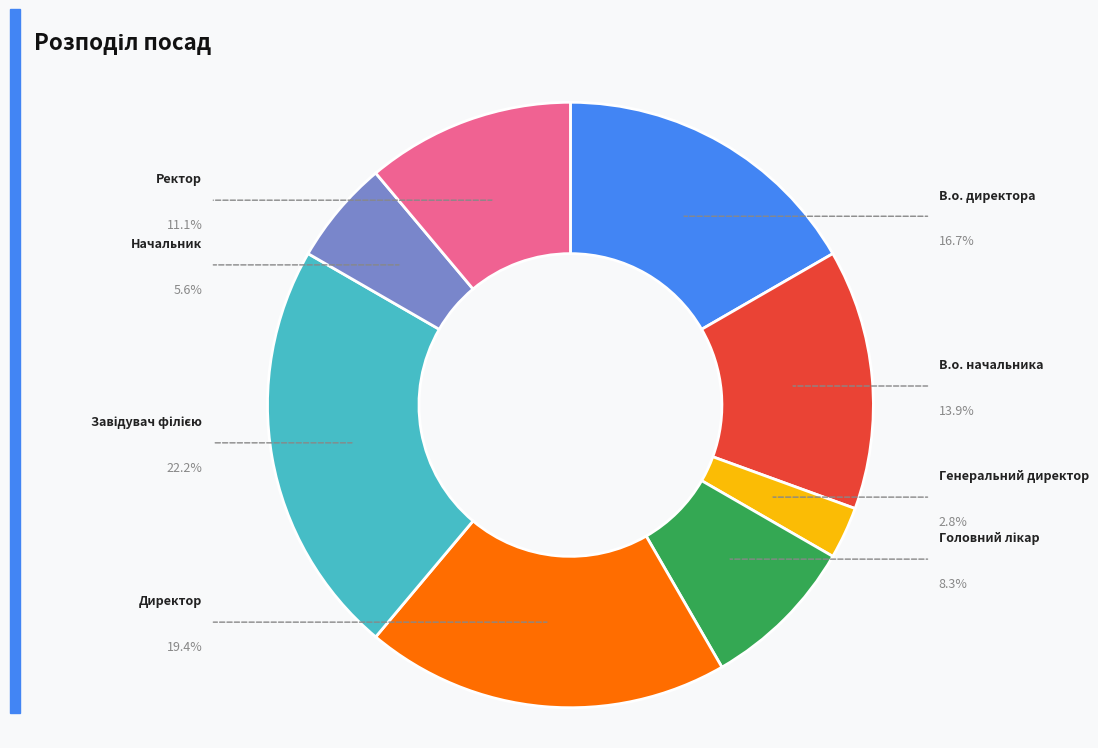

To the nearest percent, what is the difference between the Ректор and Директор slice percentages?

8%